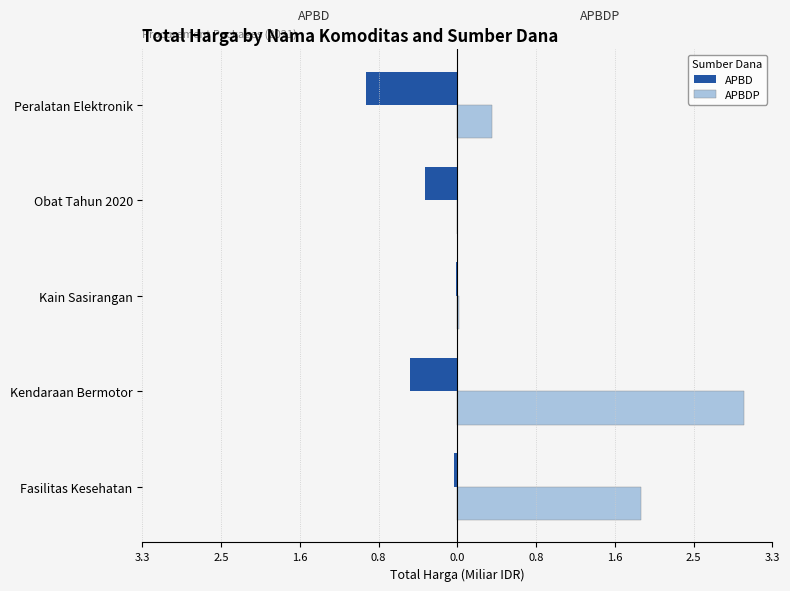

What are all the series names shown in the legend?

APBD, APBDP